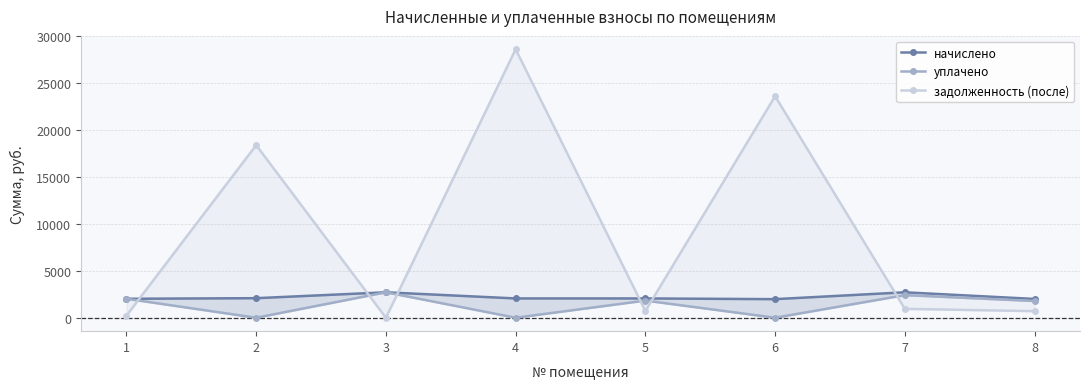

List the series in order of their peak value, highest first.

задолженность (после), начислено, уплачено